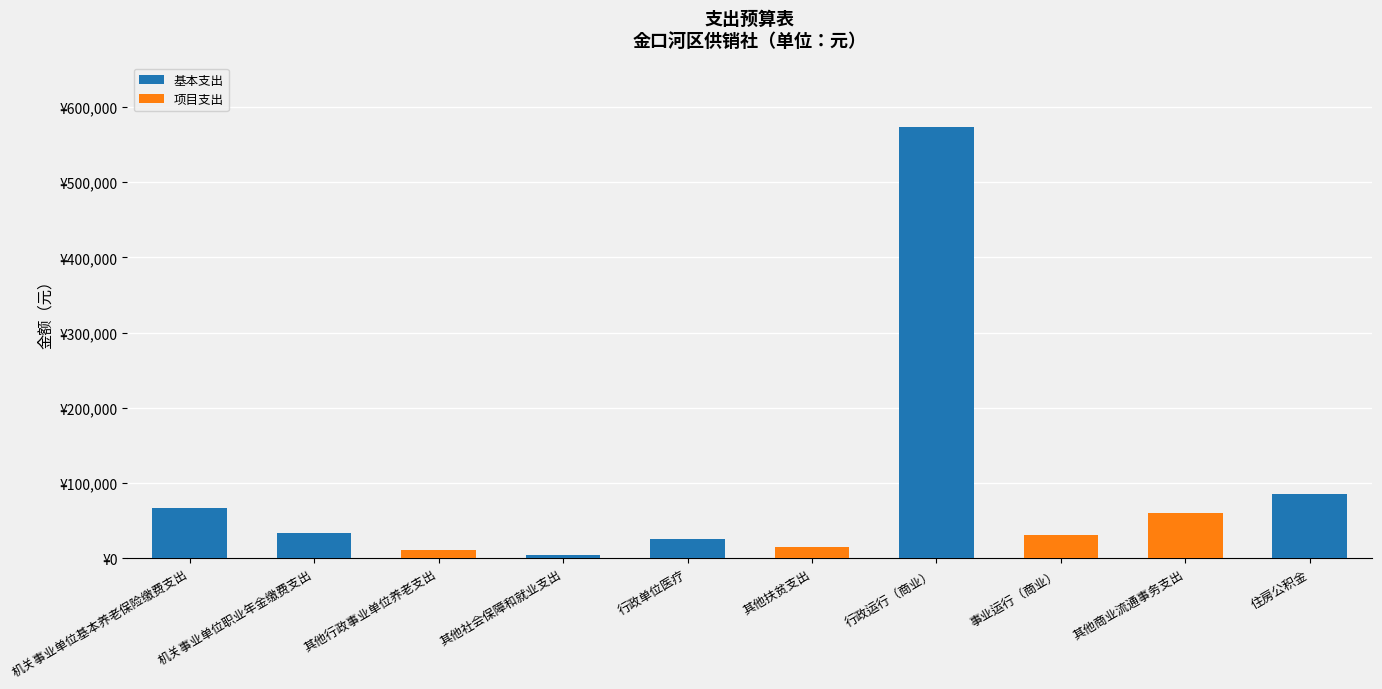

The 项目支出 series shows 0 at 其他社会保障和就业支出. True or false?

True